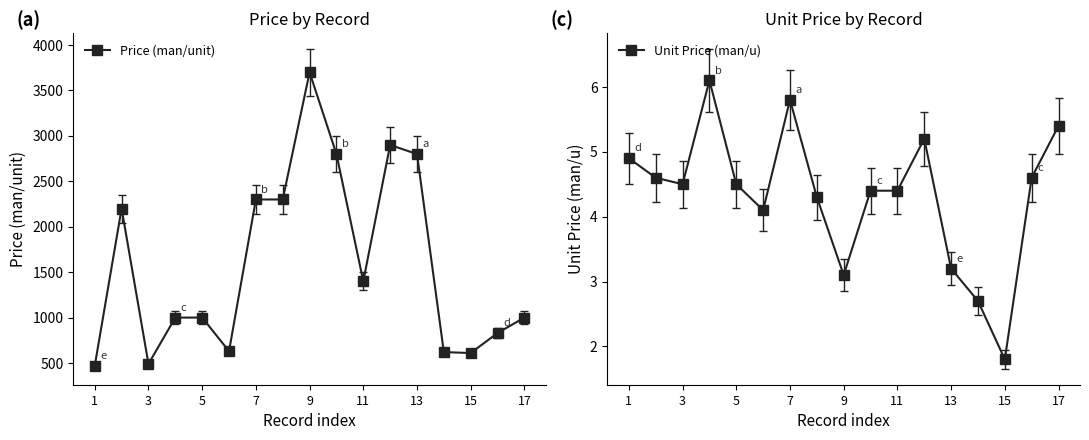

Where is the first local minimum for Unit Price (man/u)?

3